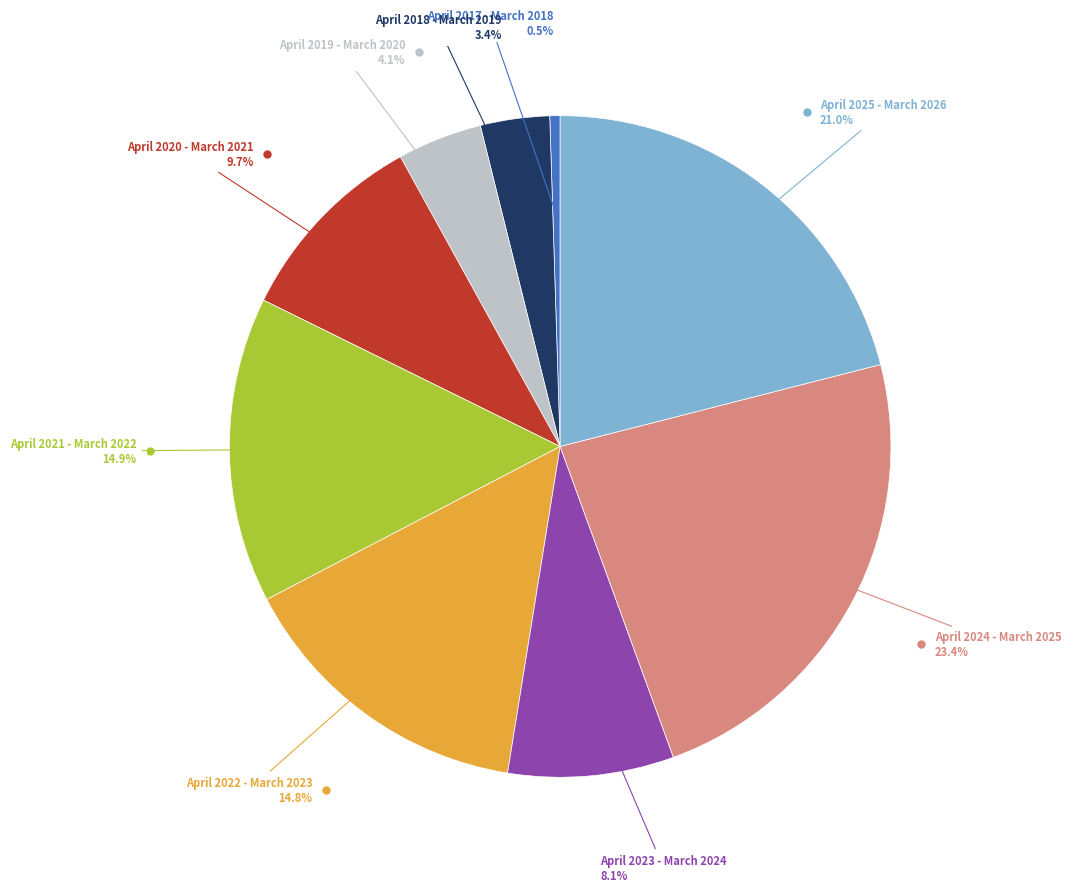

Is there a majority slice in this chart?

No